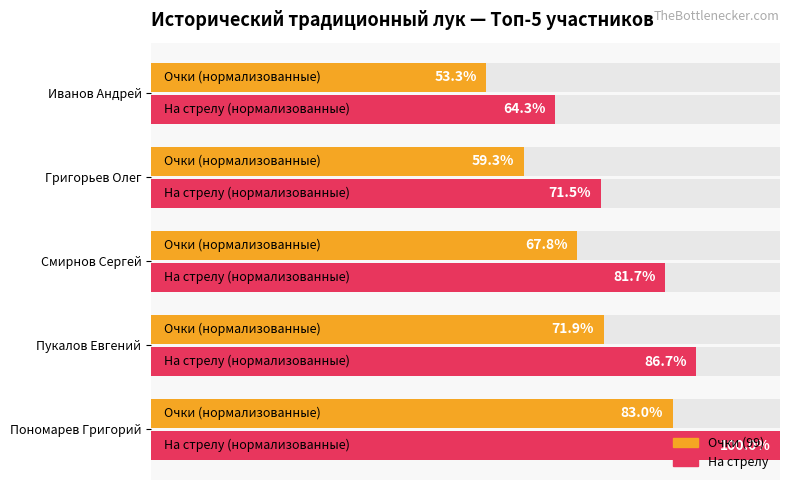

Are the bars horizontal?

Yes